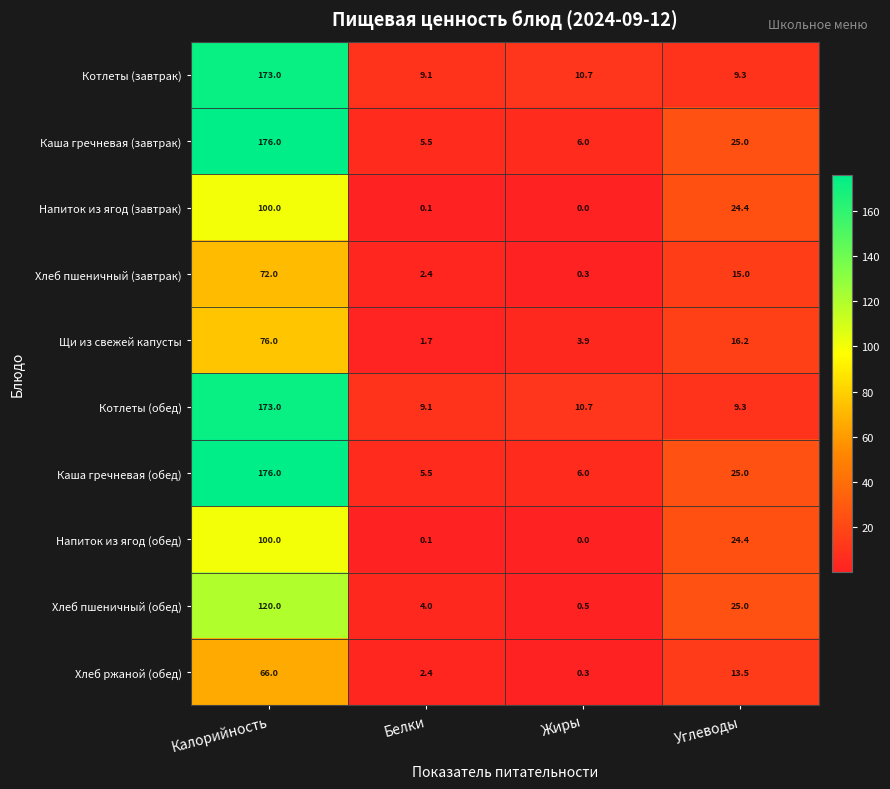

Which series changed the most between Белки and Жиры?

Хлеб пшеничный (обед)